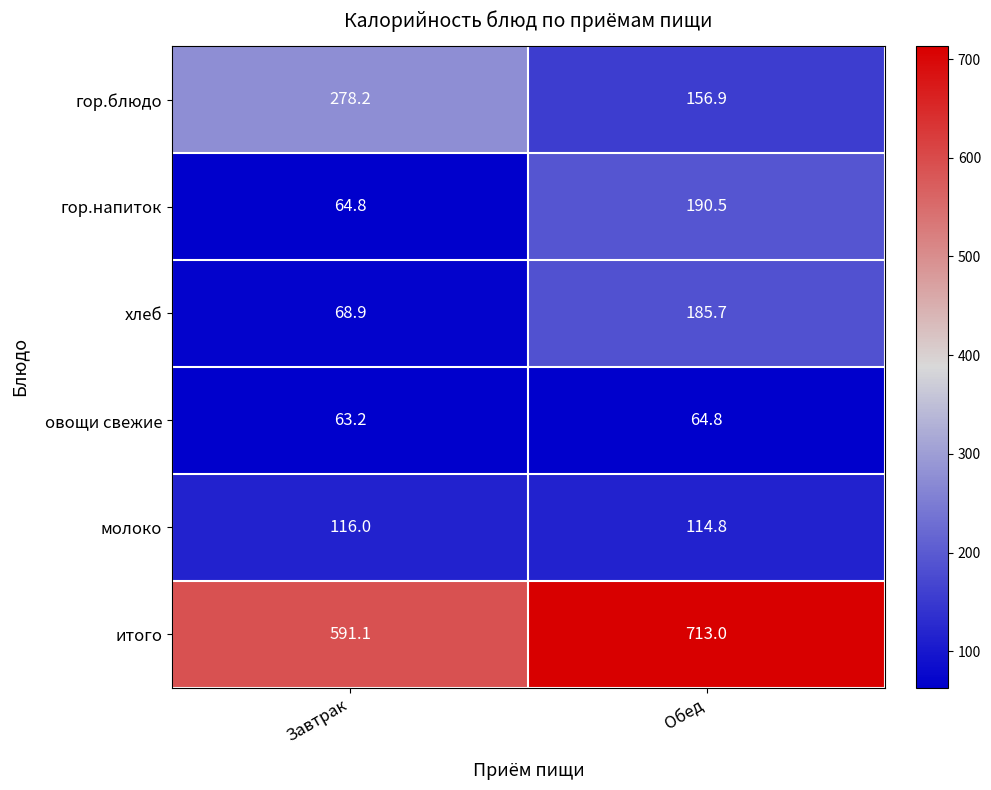

The value of хлеб at Завтрак is 68.9. True or false?

True